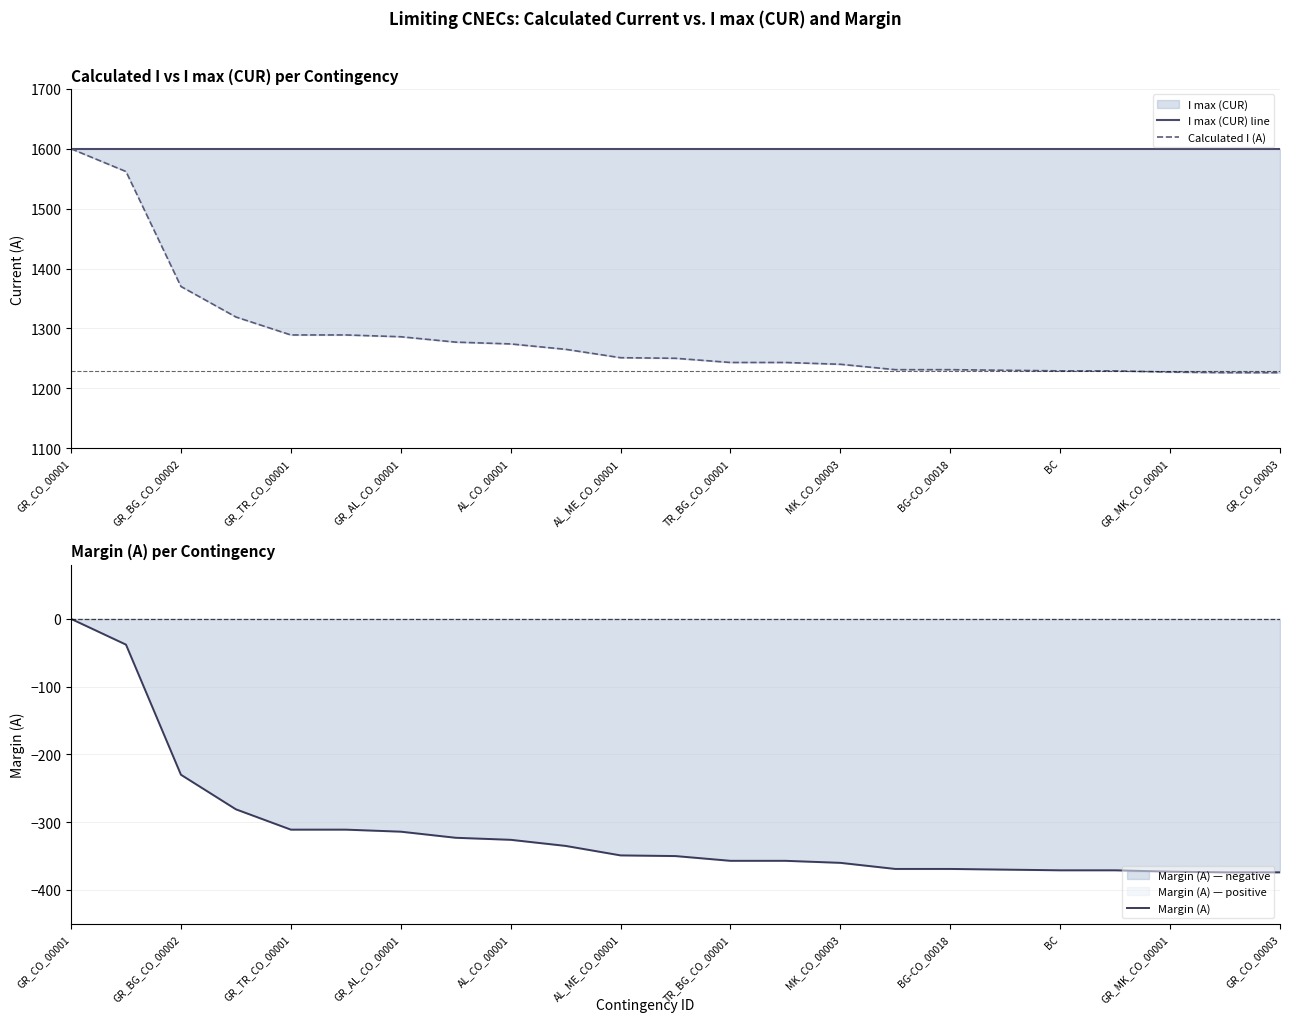

Rank the series at MK_CO_00003 from highest to lowest value.

I max (CUR) line, Calculated I (A), Margin (A)